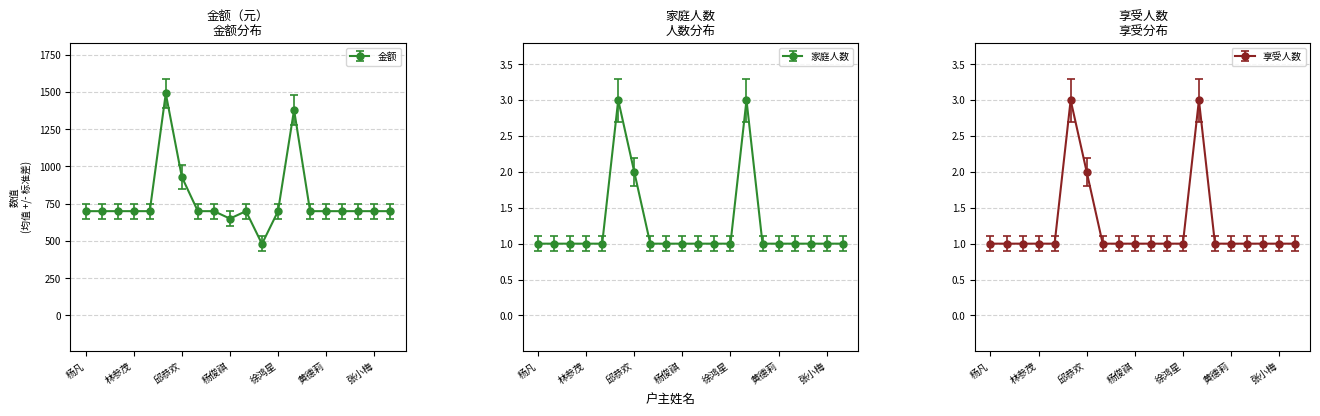

At which label does 金额 first exceed 700?

陈燕平